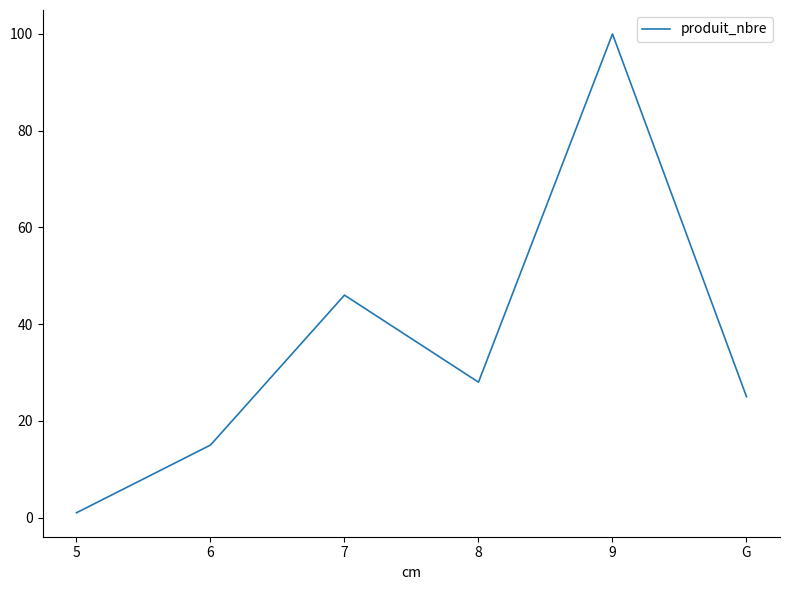

Which has a higher value, 8 or G?

8